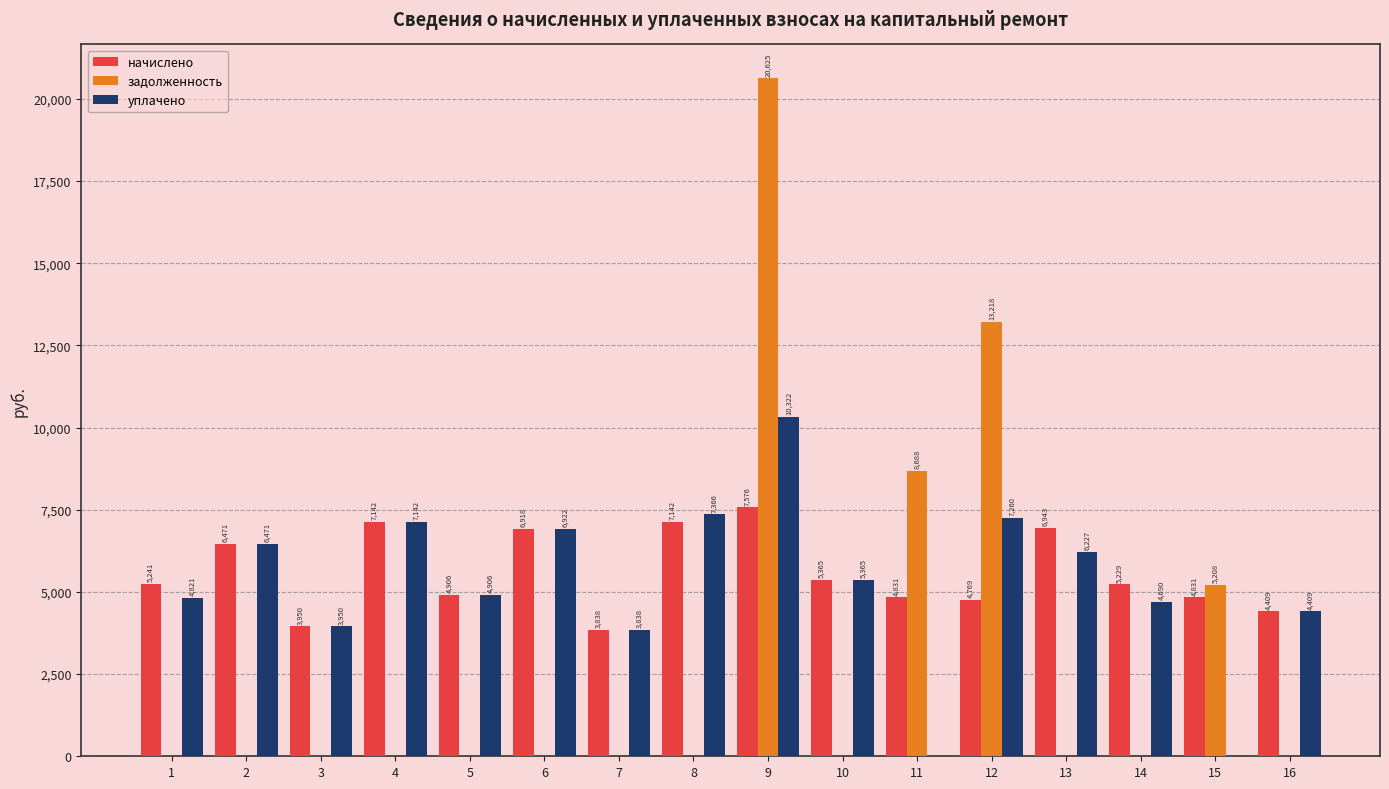

Which series changed the most between 8 and 9?

задолженность